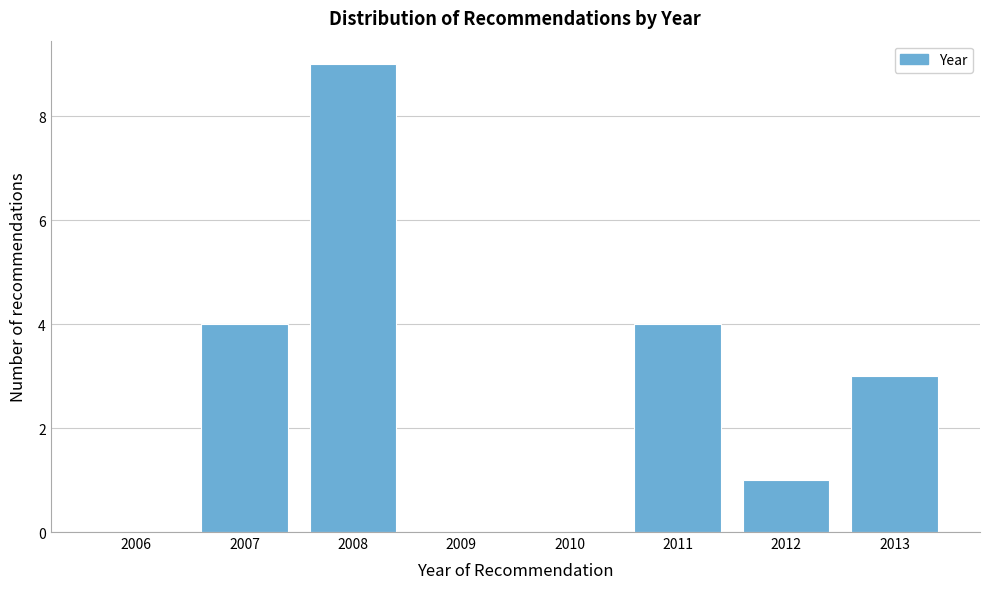

Reading left to right, transcribe all the data shown in this chart.

2006=0	2007=4	2008=9	2009=0	2010=0	2011=4	2012=1	2013=3